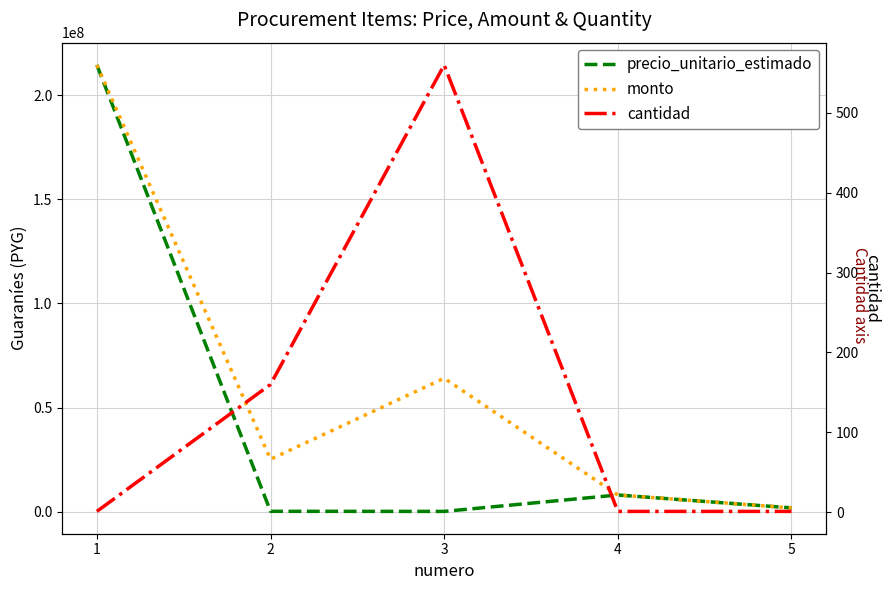

How many values in the cantidad series exceed 1?

2